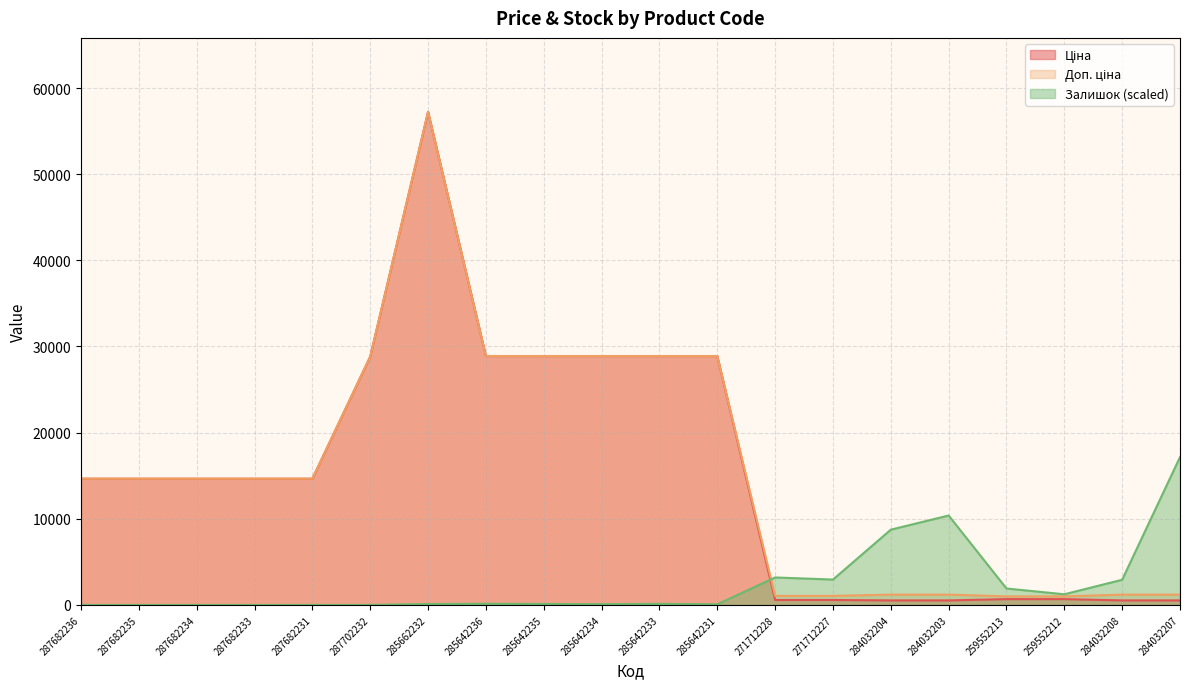

True or false: Ціна has more than 0 interior local peaks.

True